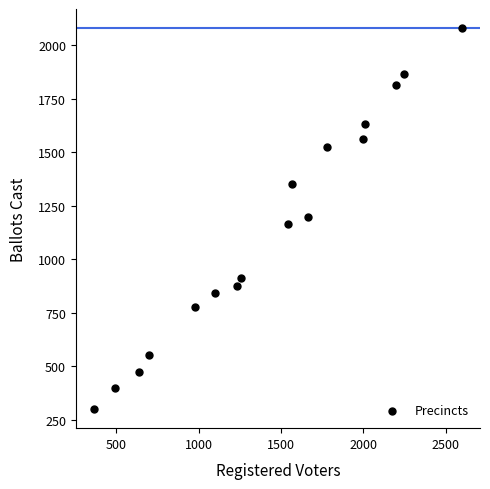

What is the range of X values (max minus min)?

2231